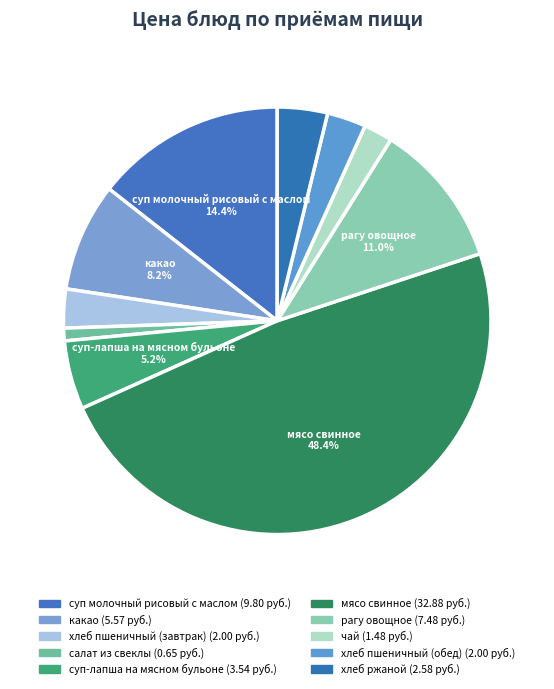

How many slices are in this pie chart?

10